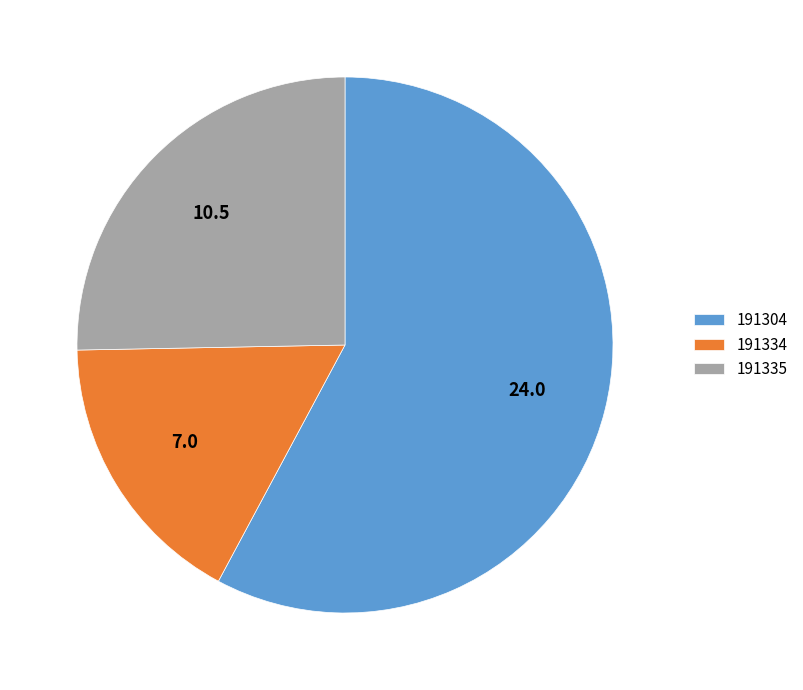

Rank the categories by value from lowest to highest.

191334, 191335, 191304